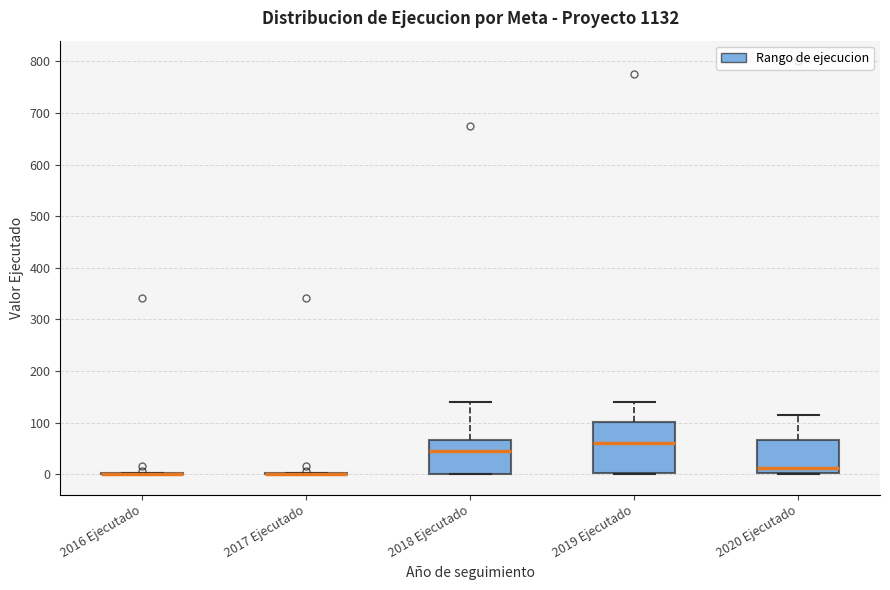

Reading left to right, transcribe this box plot: for each box, give where its median line is, the range the box spans, and where its two whiskers end, as read against the y-axis. The values are not printed on the chart, so give them approximately, as read against the axis.

2016 Ejecutado: box collapsed to a line at 0, whiskers 0 to 0
2017 Ejecutado: box collapsed to a line at 0, whiskers 0 to 0
2018 Ejecutado: median 50, box 0 to 70, whiskers 0 to 140
2019 Ejecutado: median 60, box 0 to 100, whiskers 0 to 140
2020 Ejecutado: median 10, box 0 to 70, whiskers 0 to 120